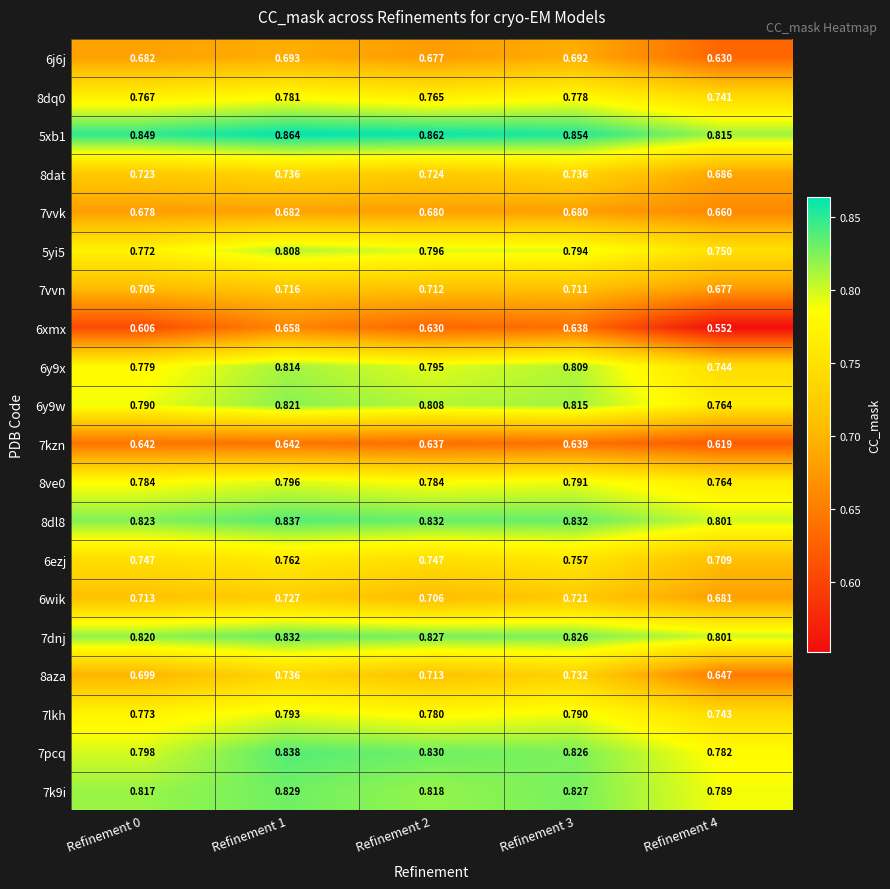

What is the spread (max minus min) of values at Refinement 3?

0.2